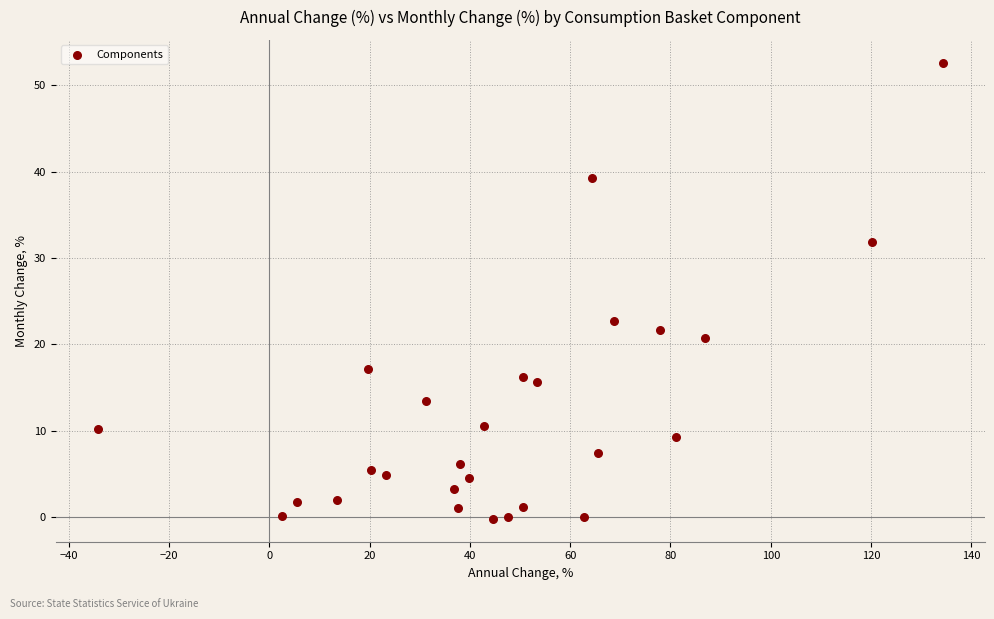

What is the range of X values (max minus min)?

168.5